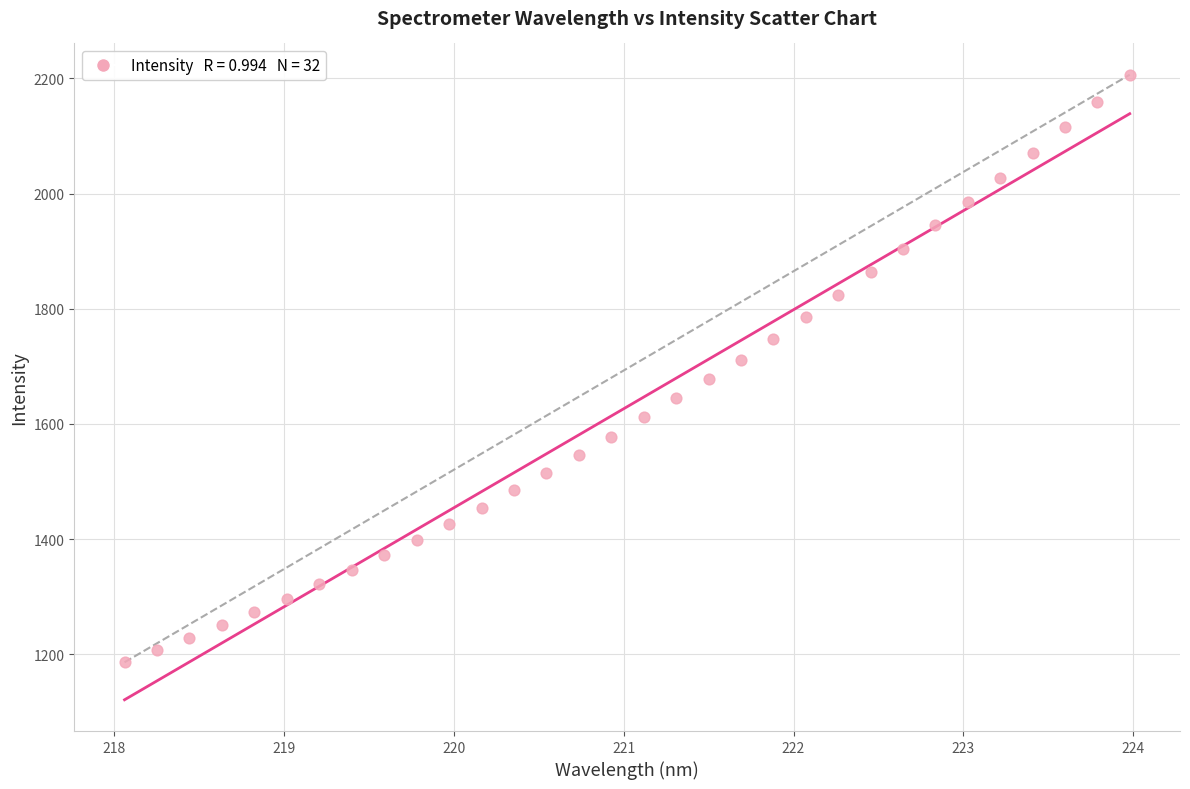

What is the range of Y values (max minus min)?

1020.2